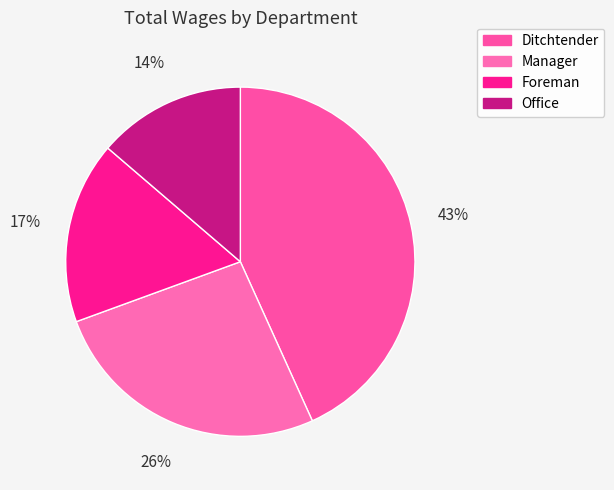

Is there a majority slice in this chart?

No